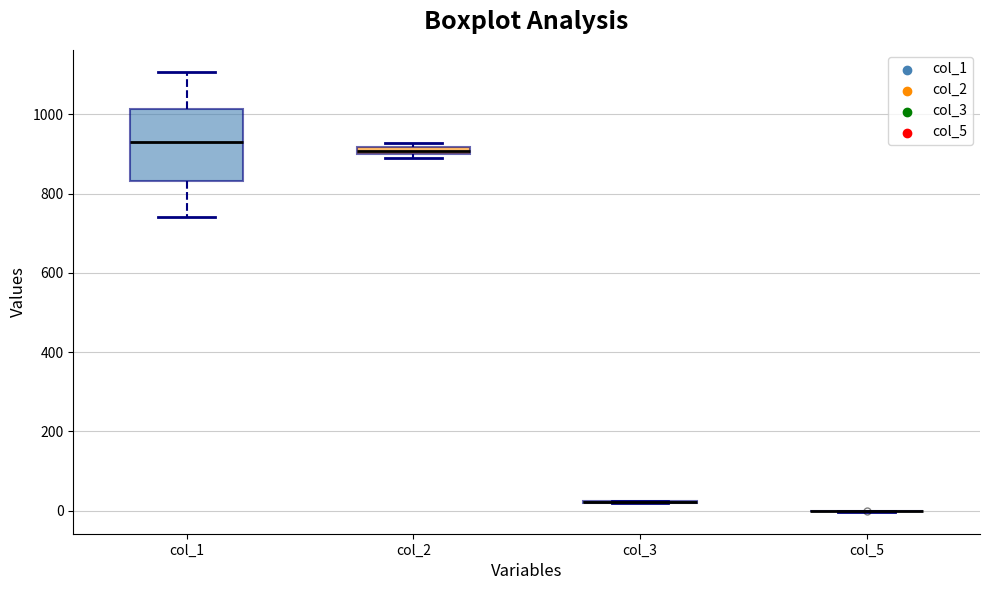

Where is the upper edge of the box for col_1 on the y-axis? The values are not printed on the chart, so give them approximately, as read against the axis.

1020